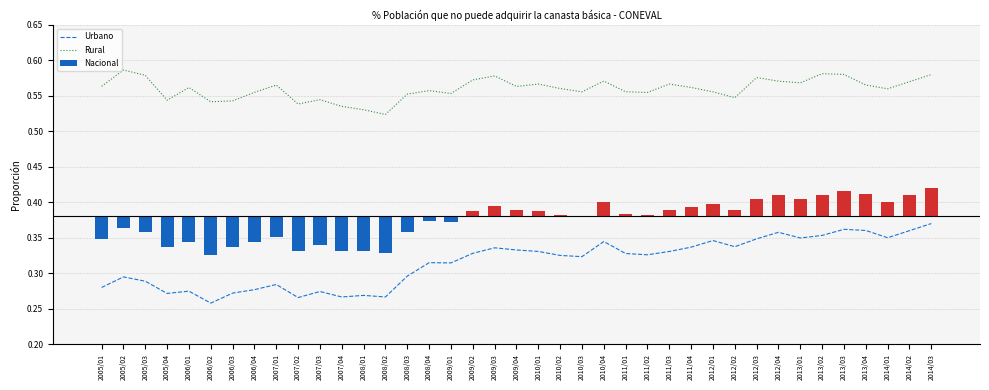

What is the maximum value shown in the chart?

0.6